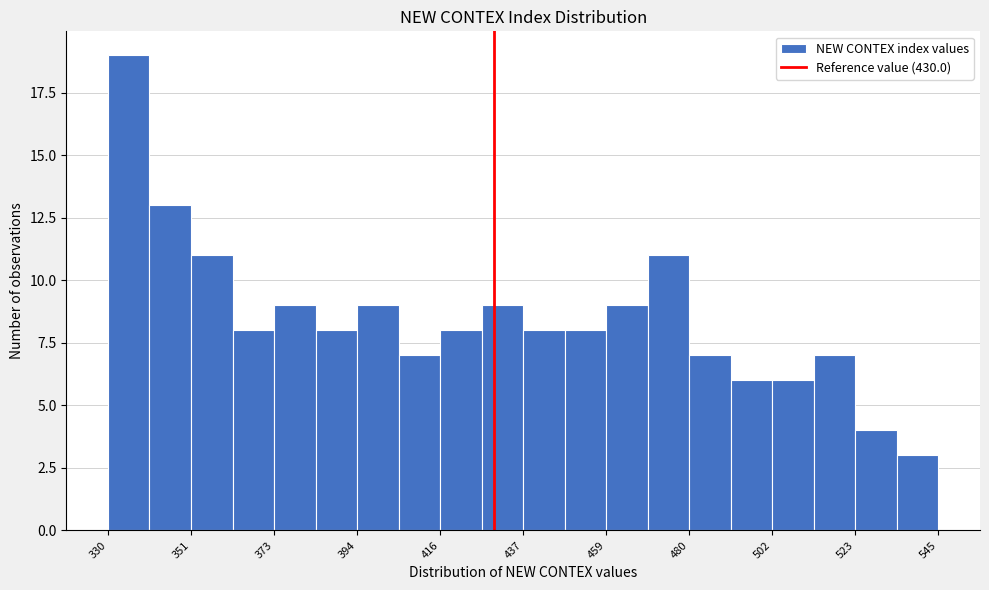

Read against the x-axis, roughly where is the centre of the tallest bar?

335